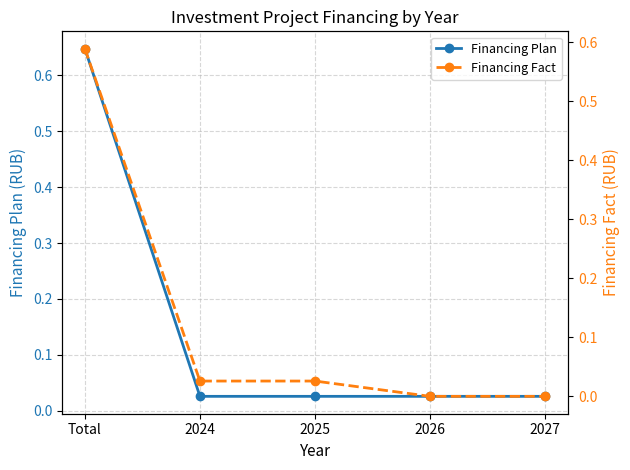

True or false: Financing Fact has more than 1 interior local peaks.

False